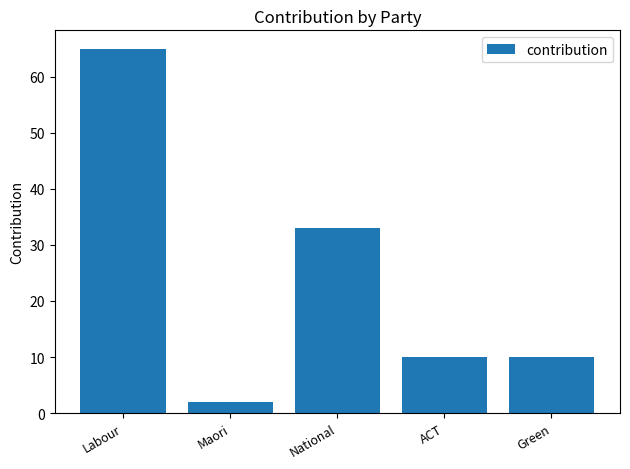

What is the minimum value shown in the chart?

2